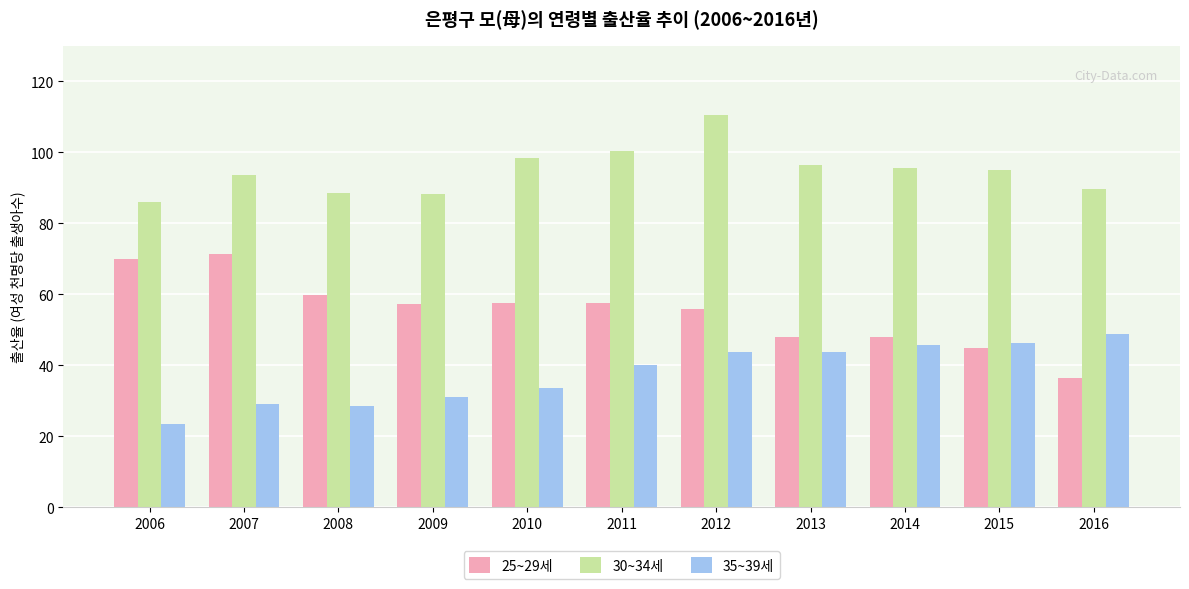

True or false: 25~29세 has a value of 126.2 at 2007.

False